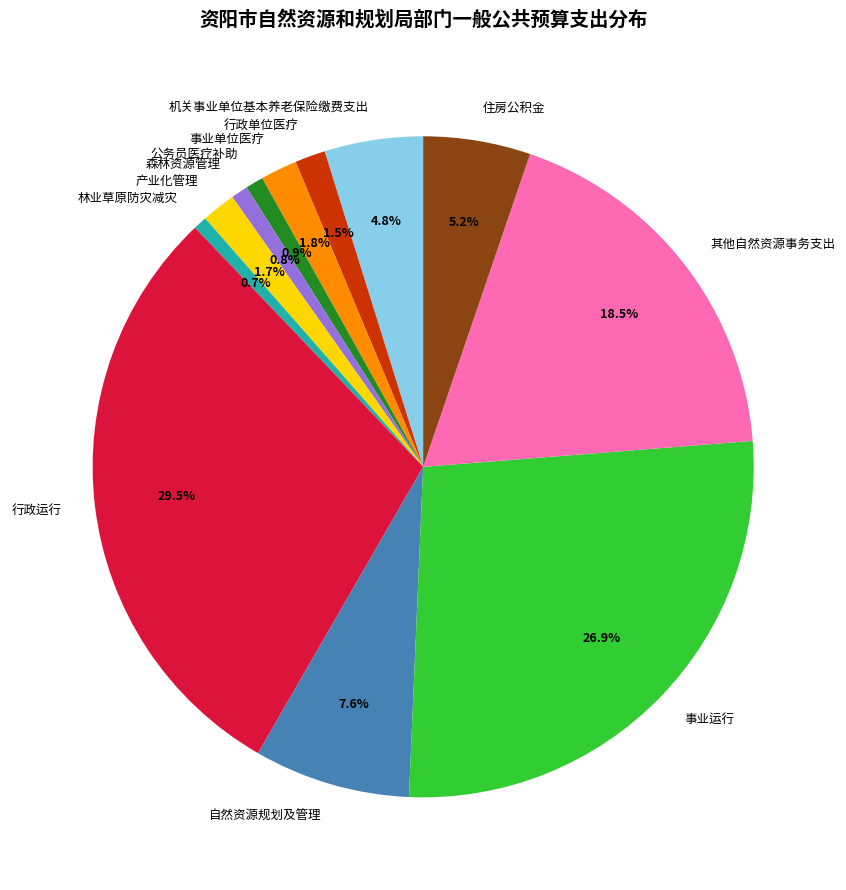

Which slice is the largest?

行政运行